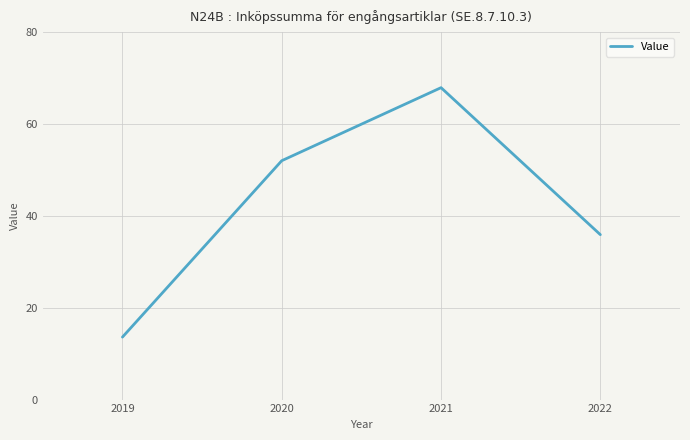

What is the change in value from 2019 to 2022?

+22.3